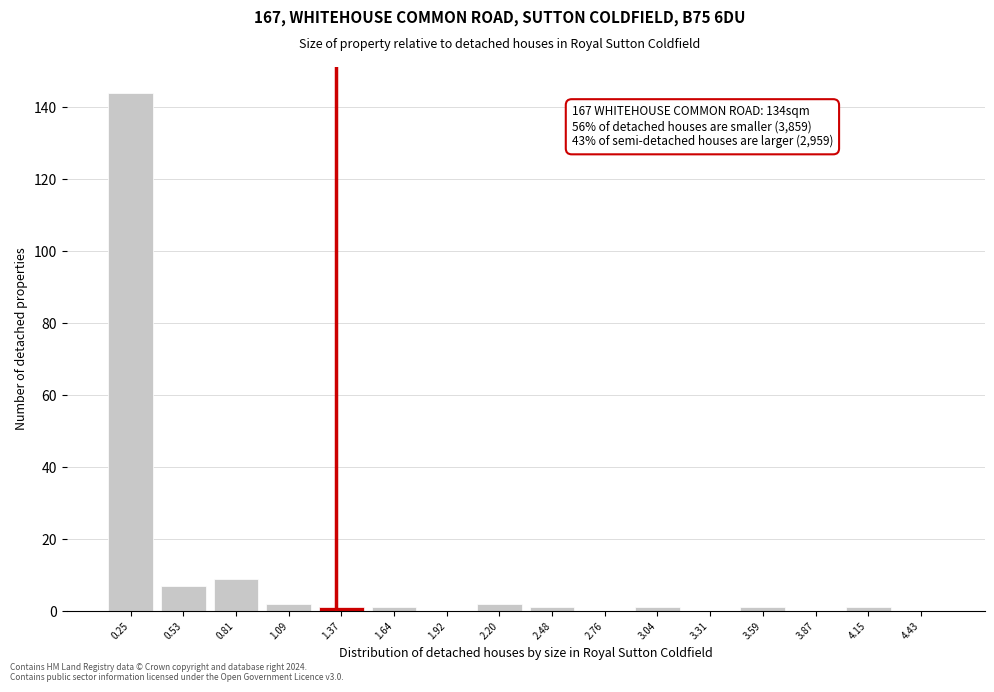

Over which range of the x-axis is the bar tallest?

0.15 to 0.40